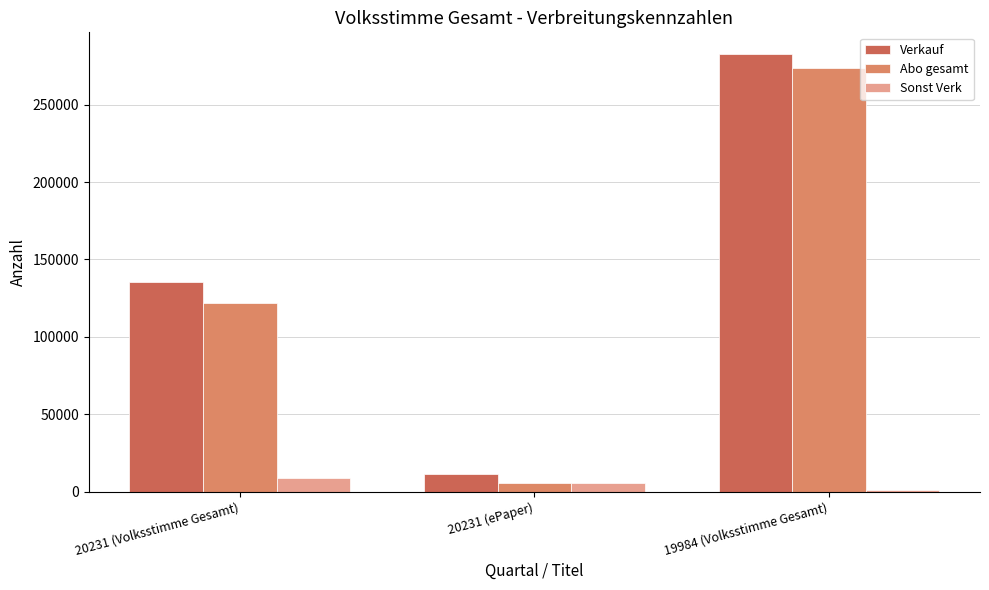

The value of Verkauf at 19984 (Volksstimme Gesamt) is 282653. True or false?

True